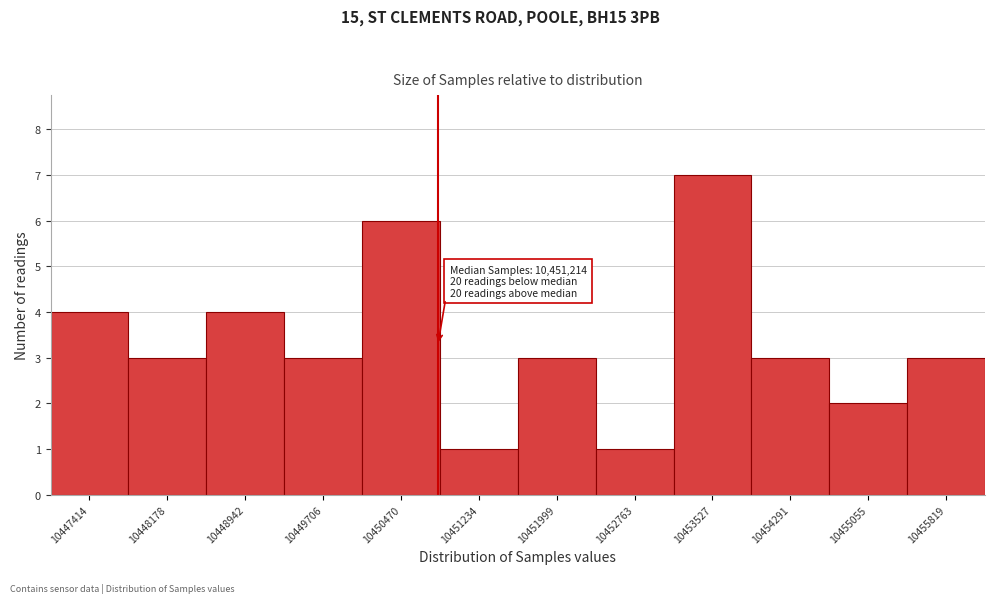

Reading left to right, transcribe all the data shown in this chart.

4	3	4	3	6	1	3	1	7	3	2	3